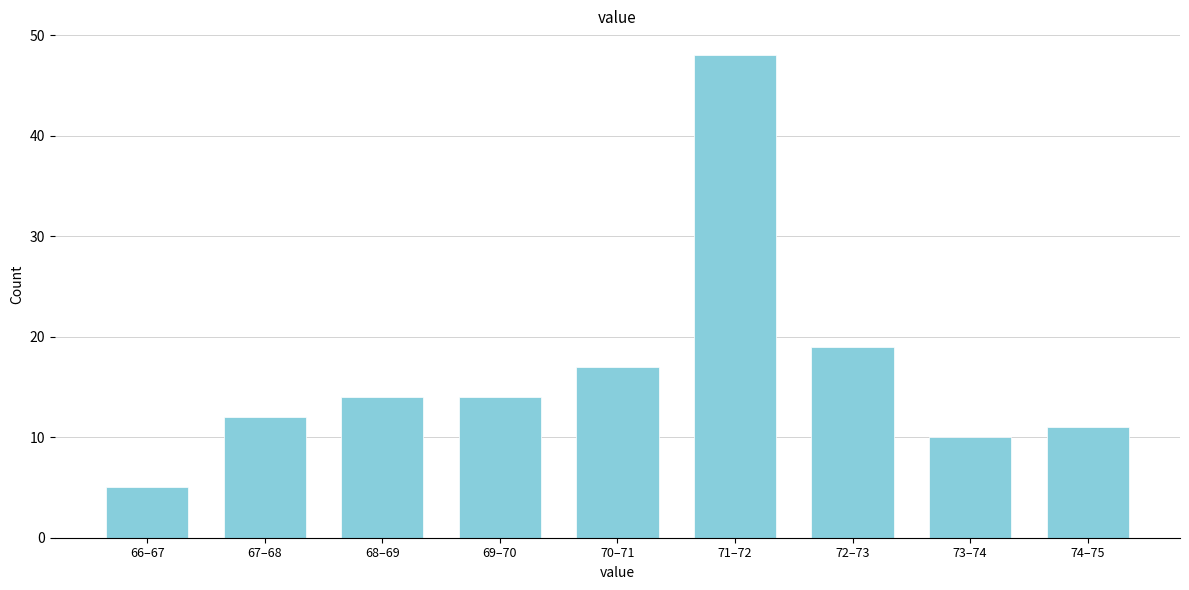

Reading left to right, transcribe all the data shown in this chart.

5	12	14	14	17	48	19	10	11